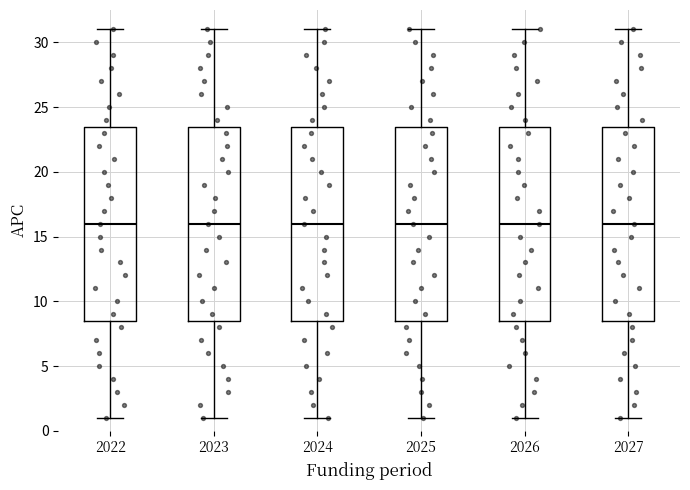

Reading left to right, read every box against the y-axis: the position of its median line, the range the box covers, and the ends of its whiskers. The values are not printed on the chart, so give them approximately, as read against the axis.

2022: median 16.0, box 8.5 to 23.5, whiskers 1.0 to 31.0
2023: median 16.0, box 8.5 to 23.5, whiskers 1.0 to 31.0
2024: median 16.0, box 8.5 to 23.5, whiskers 1.0 to 31.0
2025: median 16.0, box 8.5 to 23.5, whiskers 1.0 to 31.0
2026: median 16.0, box 8.5 to 23.5, whiskers 1.0 to 31.0
2027: median 16.0, box 8.5 to 23.5, whiskers 1.0 to 31.0